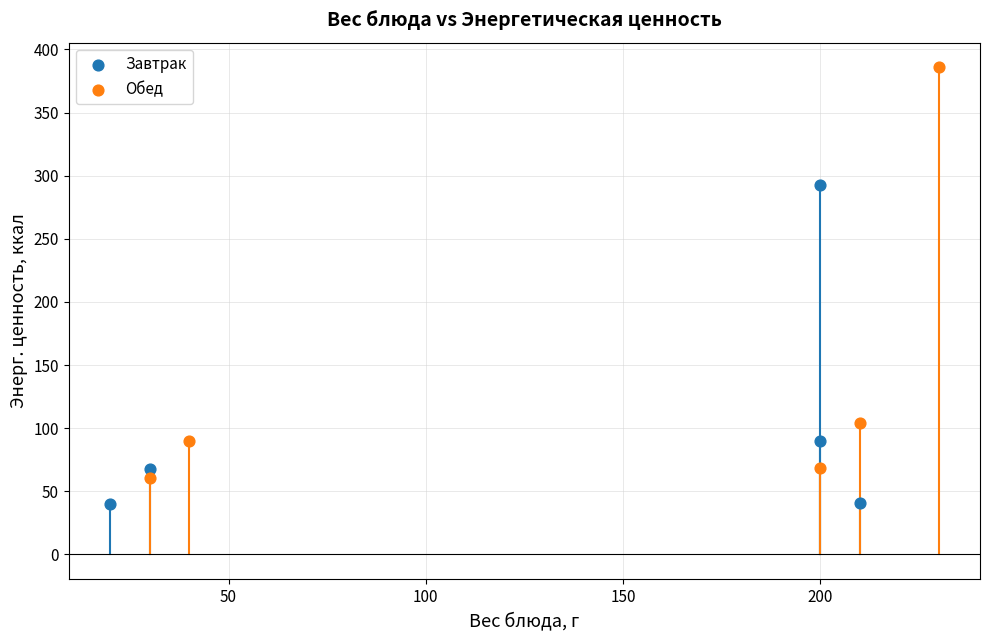

Which series has the largest Y range (max minus min)?

Обед